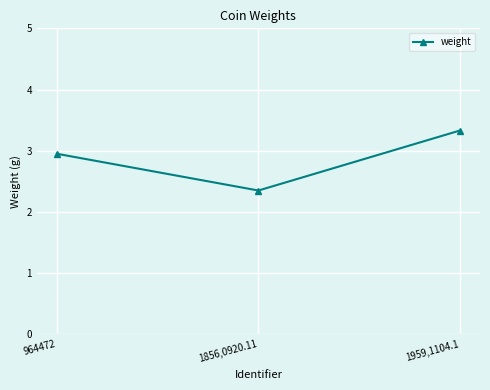

Reading right to left, transcribe all the data shown in this chart.

1959,1104.1=3.3	1856,0920.11=2.4	964472=3.0